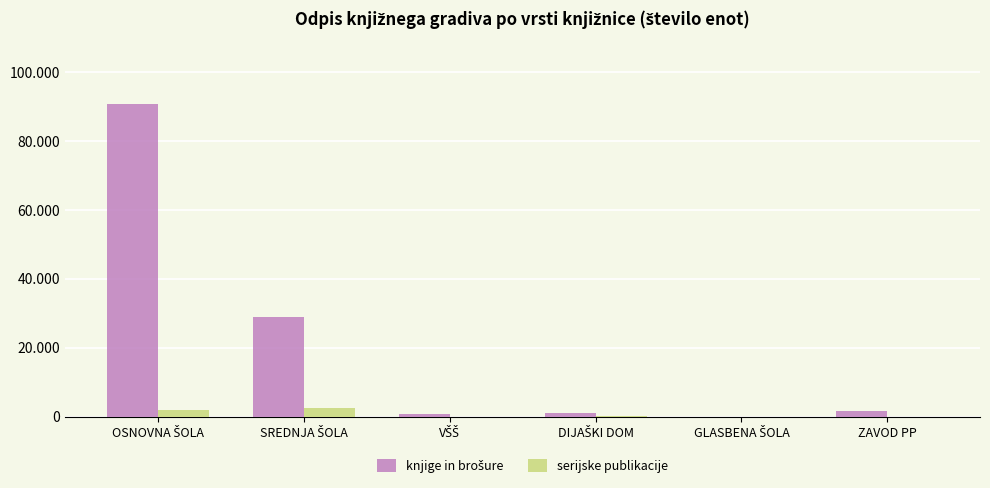

What are all the series names shown in the legend?

knjige in brošure, serijske publikacije